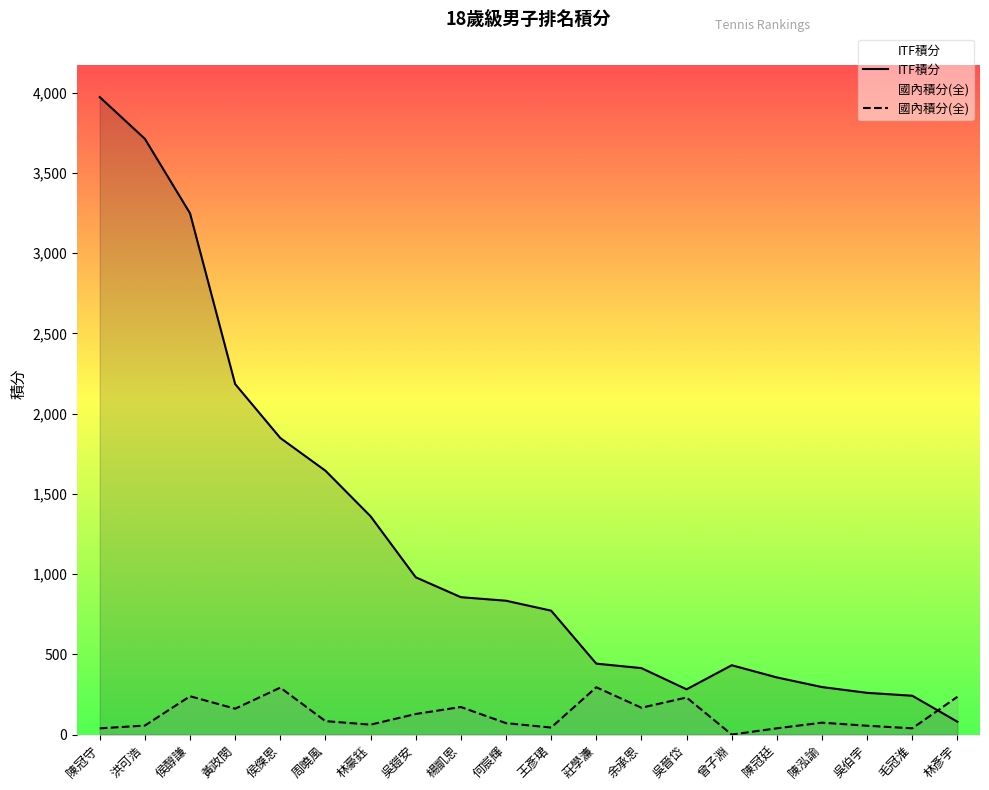

At which label does ITF積分 reach its minimum?

林彥宇